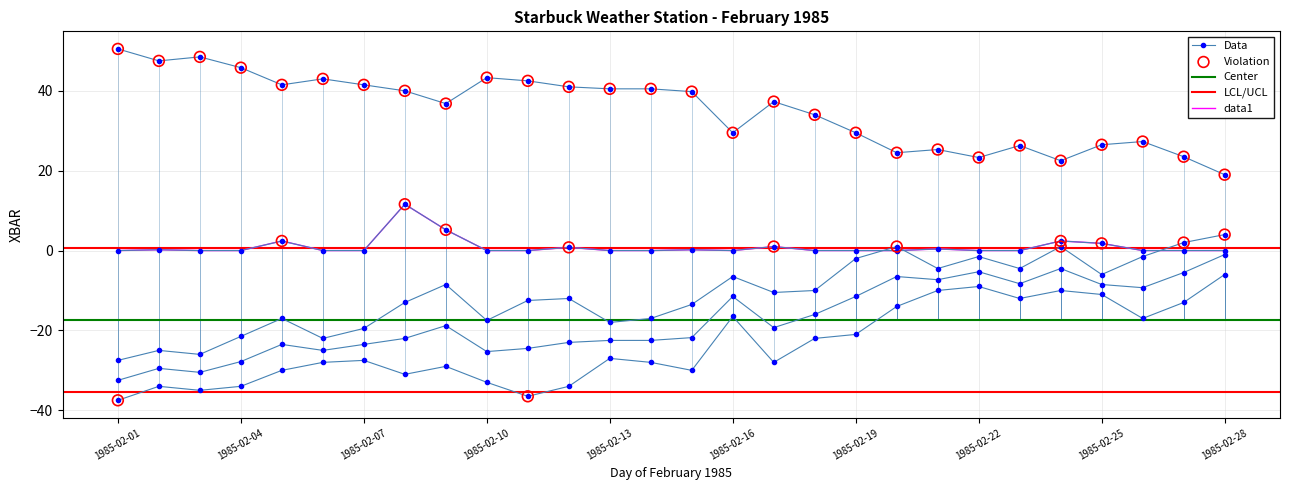

What is the total value across all series at 1985-02-09?

-14.3